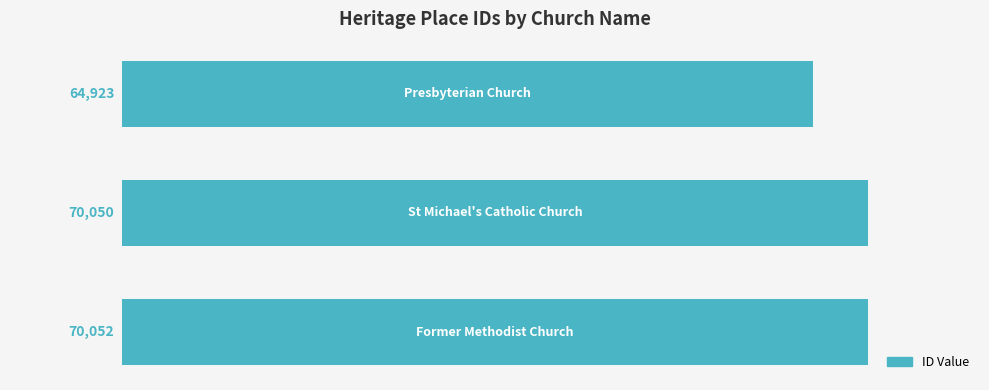

Reading top to bottom, extract all data points from this chart.

64923	70050	70052